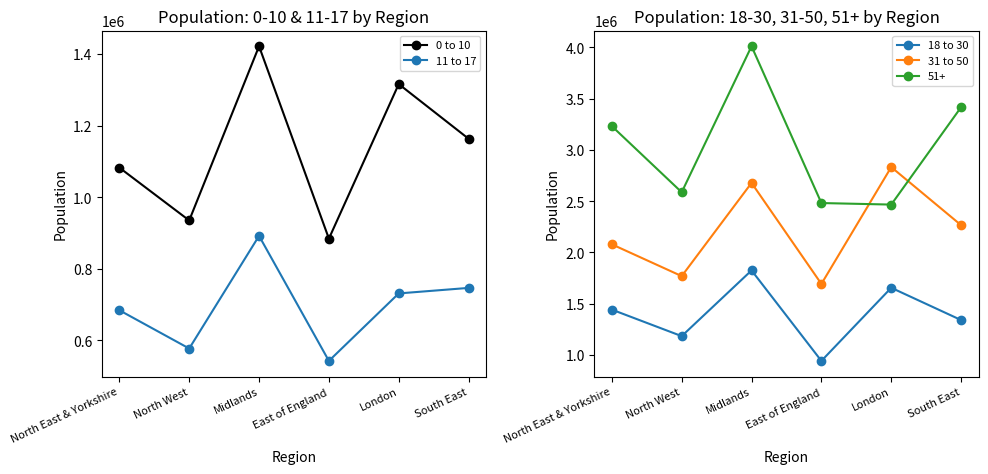

Reading right to left, extract all data points from this chart.

0 to 10: South East=1163554	London=1316328	East of England=884406	Midlands=1422105	North West=935215	North East & Yorkshire=1082812
11 to 17: South East=746693	London=731267	East of England=542688	Midlands=892120	North West=577299	North East & Yorkshire=684256
18 to 30: South East=1341489	London=1656052	East of England=943406	Midlands=1825310	North West=1184765	North East & Yorkshire=1443073
31 to 50: South East=2266305	London=2832074	East of England=1693620	Midlands=2678008	North West=1769585	North East & Yorkshire=2079498